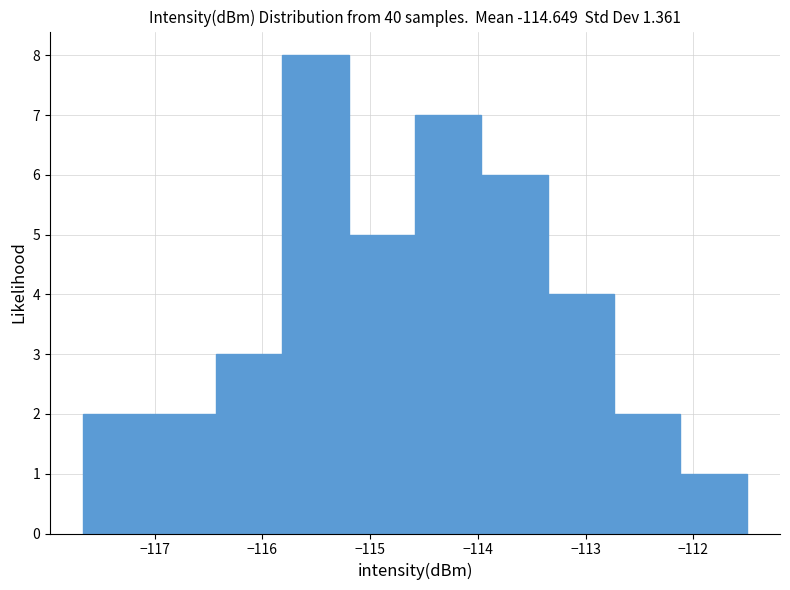

Reading left to right, transcribe this chart: for each bar, give the range it covers on the x-axis and its height. Neither the bar edges nor the heights are printed on the chart, so give them approximately, as read against the axes.

-117.7 to -117.0: 2
-117.0 to -116.4: 2
-116.4 to -115.8: 3
-115.8 to -115.2: 8
-115.2 to -114.6: 5
-114.6 to -114.0: 7
-114.0 to -113.4: 6
-113.4 to -112.7: 4
-112.7 to -112.1: 2
-112.1 to -111.5: 1